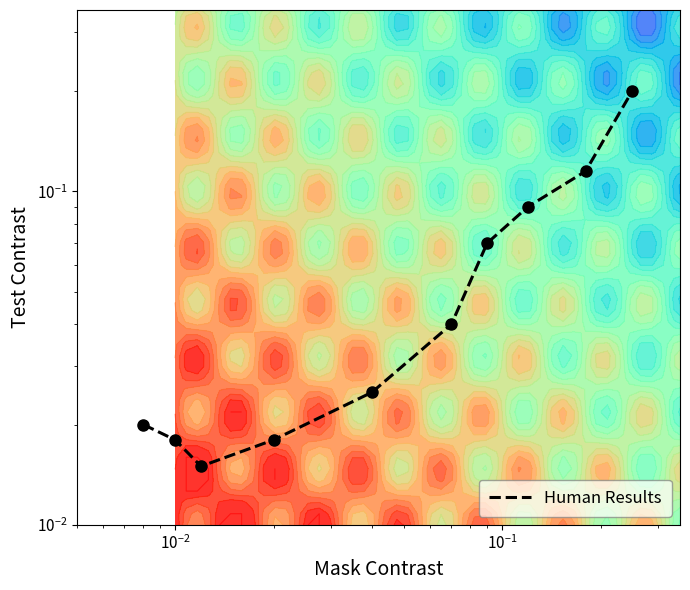

What is the difference between the maximum and minimum values?

0.2